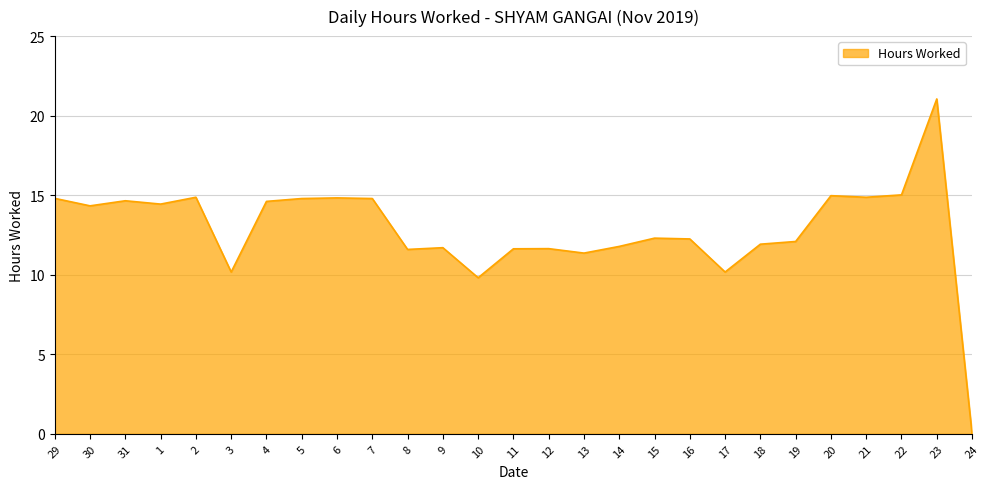

Which label corresponds to the largest value in the chart?

23